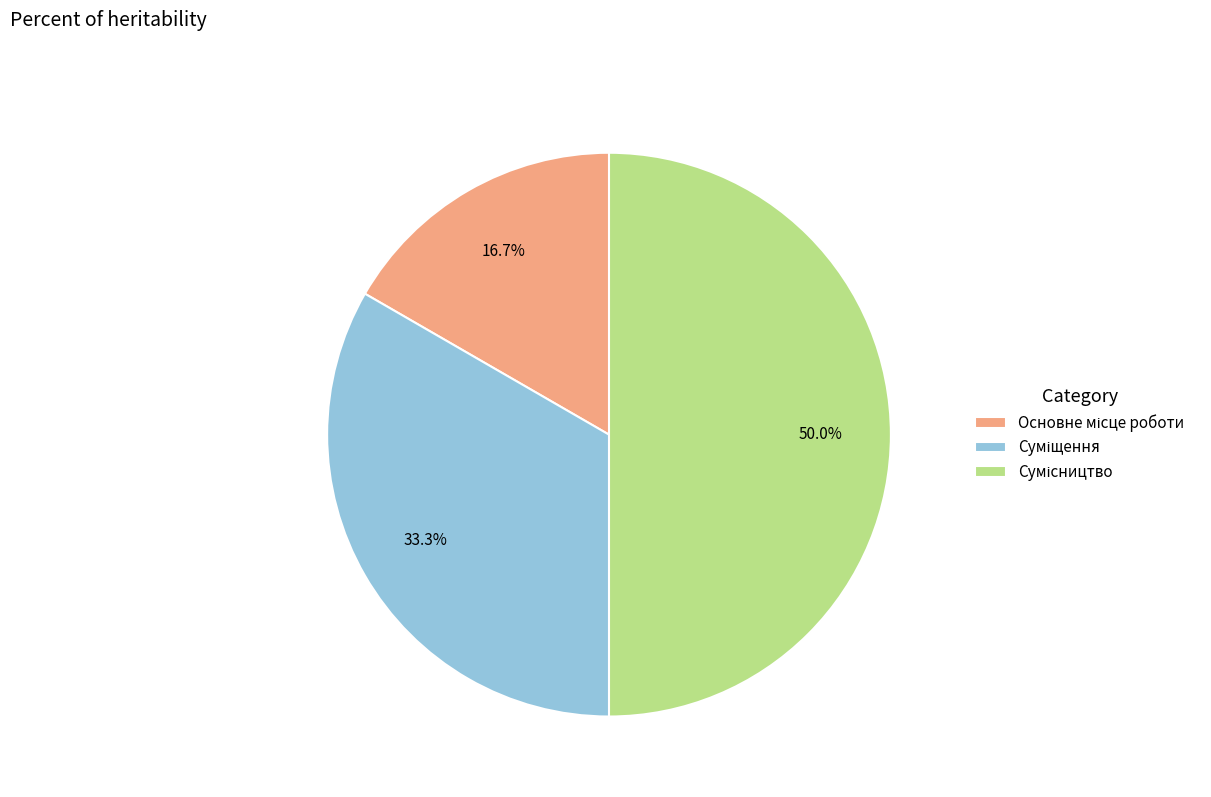

To the nearest percent, what is the combined percentage of Сумісництво and Основне місце роботи?

67%